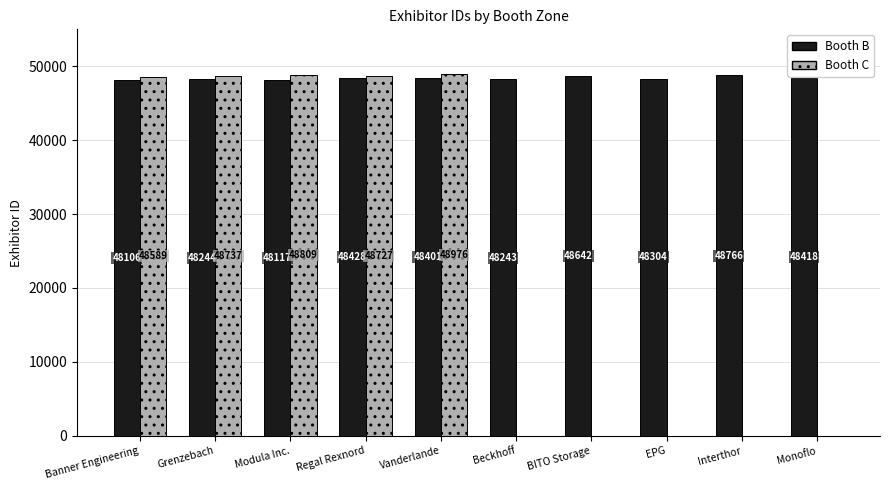

What is the sum of the Booth B values at Modula Inc. and Beckhoff?

96360